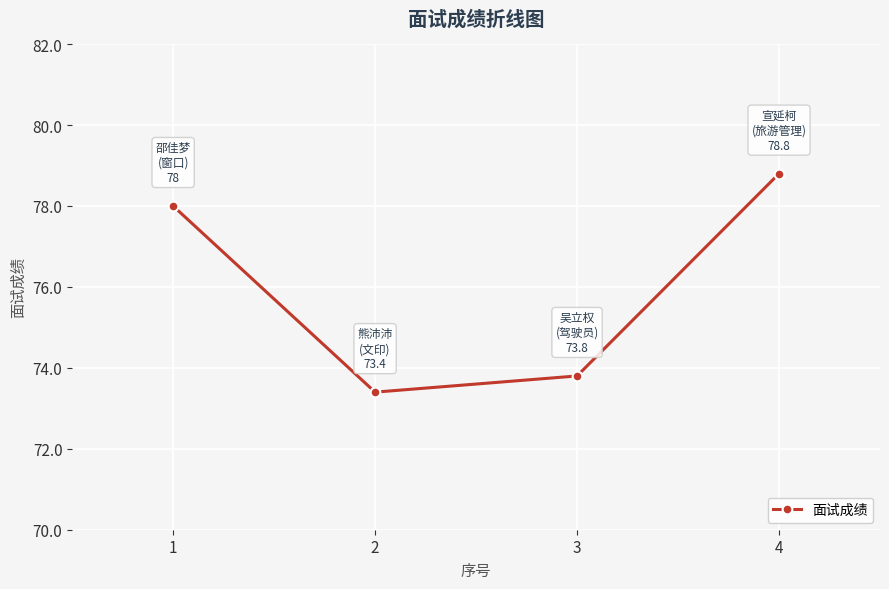

How many data points are less than 78?

2